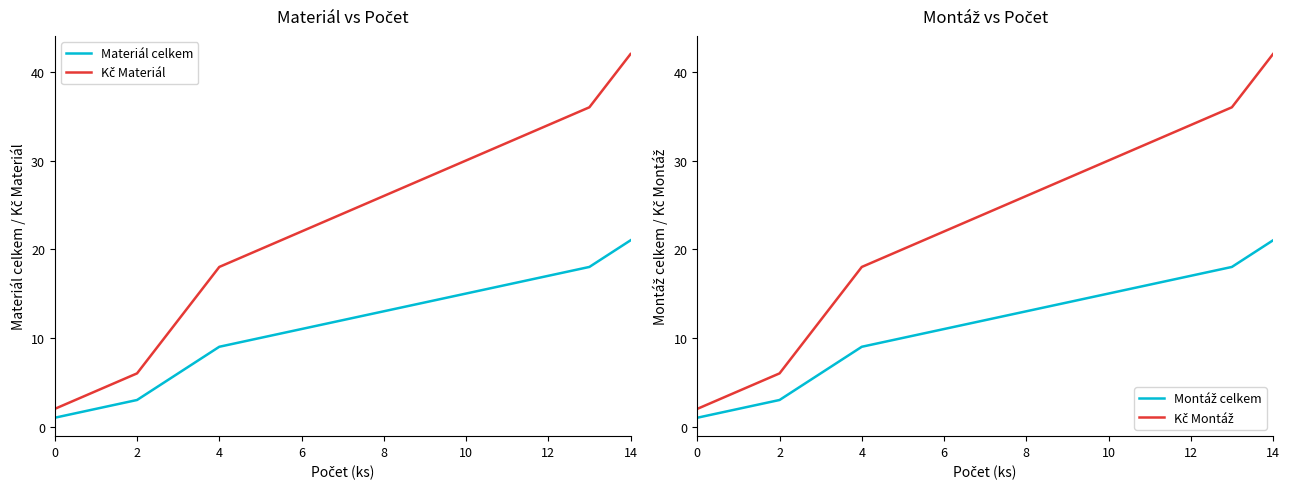

True or false: Kč Materiál and Montáž celkem cross at least once.

False